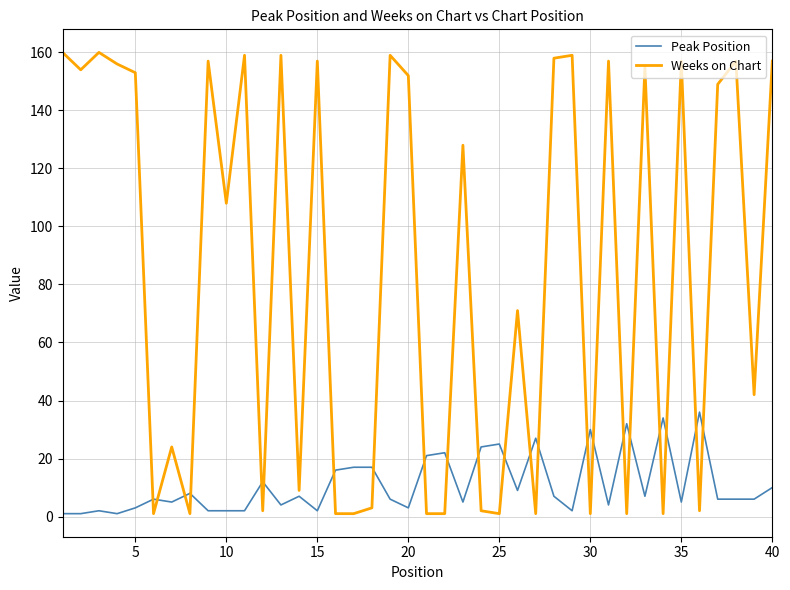

True or false: Weeks on Chart has more than 1 points higher than both neighbors.

True